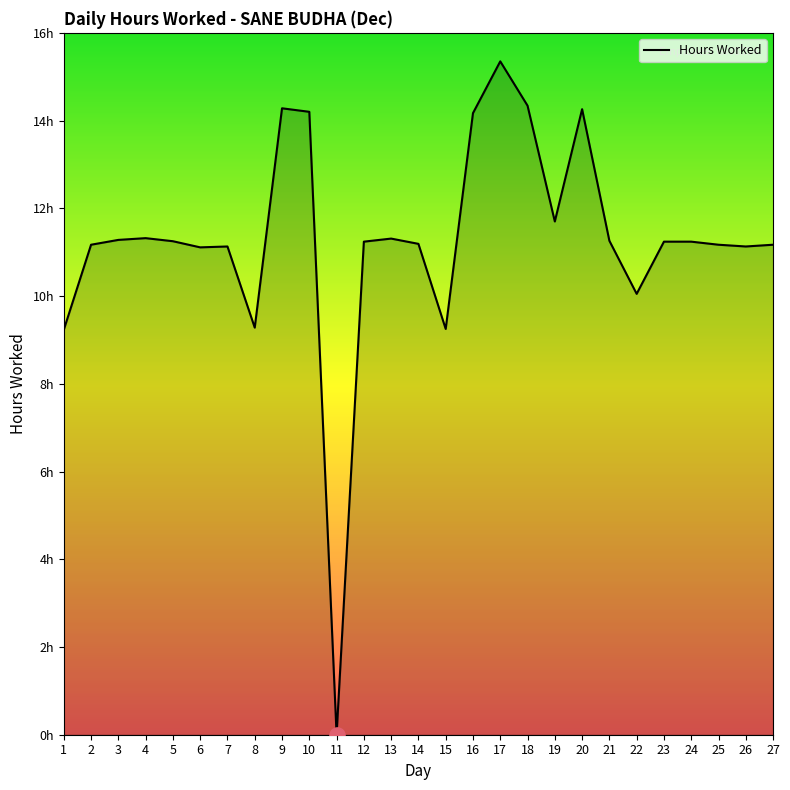

What is the change in value from 11 to 18?

+14.3